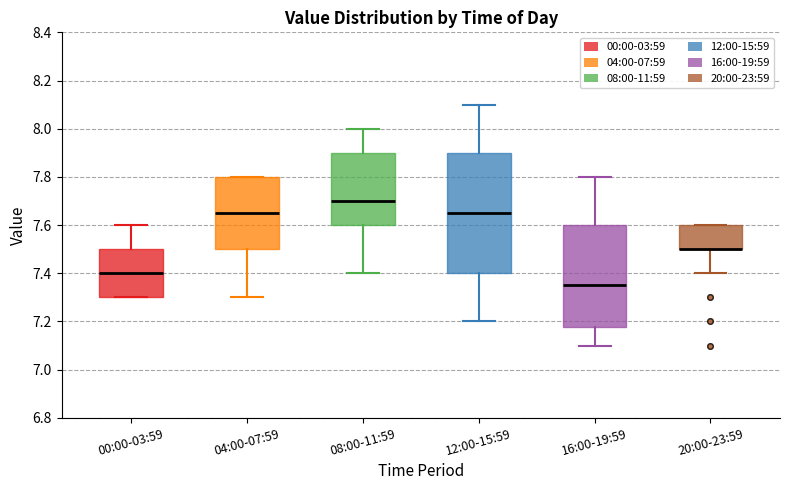

Reading left to right, transcribe this box plot: for each box, give where its median line is, the range the box spans, and where its two whiskers end, as read against the y-axis. The values are not printed on the chart, so give them approximately, as read against the axis.

00:00-03:59: median 7.40, box 7.30 to 7.50, whiskers 7.30 to 7.60
04:00-07:59: median 7.66, box 7.50 to 7.80, whiskers 7.30 to 7.80
08:00-11:59: median 7.70, box 7.60 to 7.90, whiskers 7.40 to 8.00
12:00-15:59: median 7.66, box 7.40 to 7.90, whiskers 7.20 to 8.10
16:00-19:59: median 7.36, box 7.18 to 7.60, whiskers 7.10 to 7.80
20:00-23:59: median 7.50 (drawn on the box's lower edge), box 7.50 to 7.60, whiskers 7.40 to 7.60